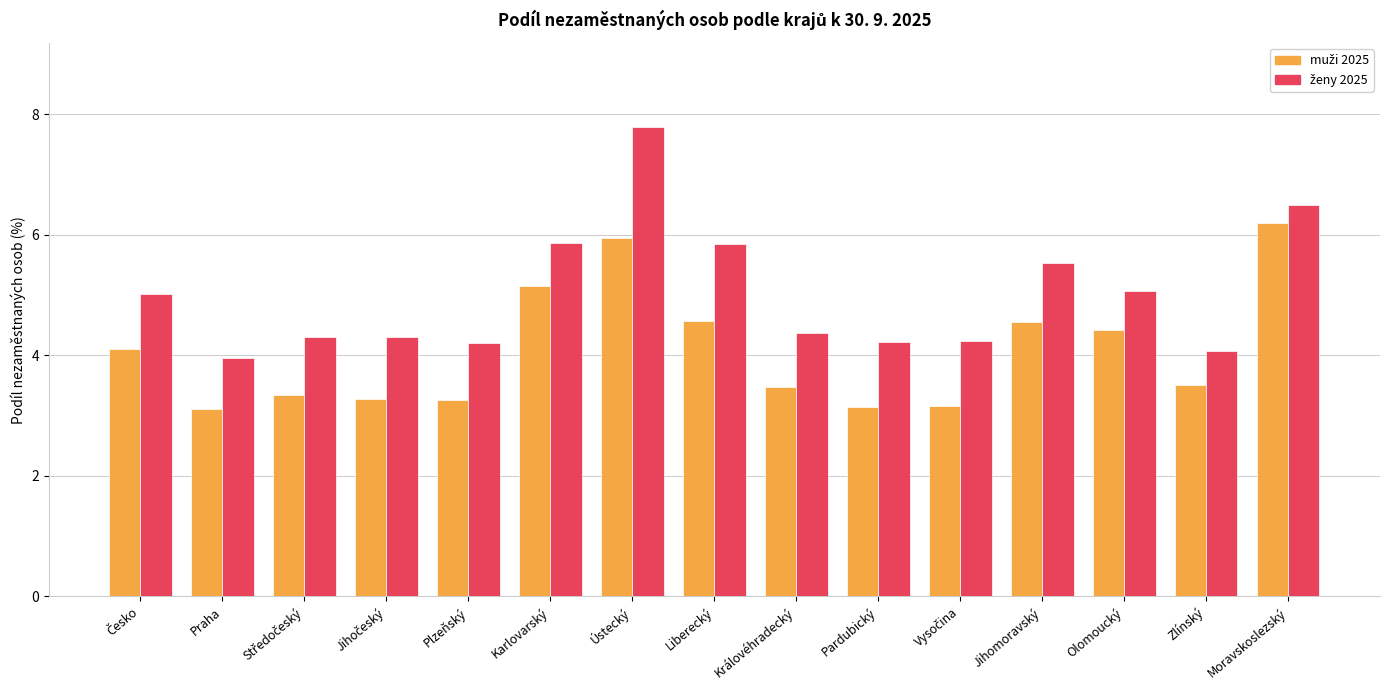

What is the total value across all series at Pardubický?

7.4